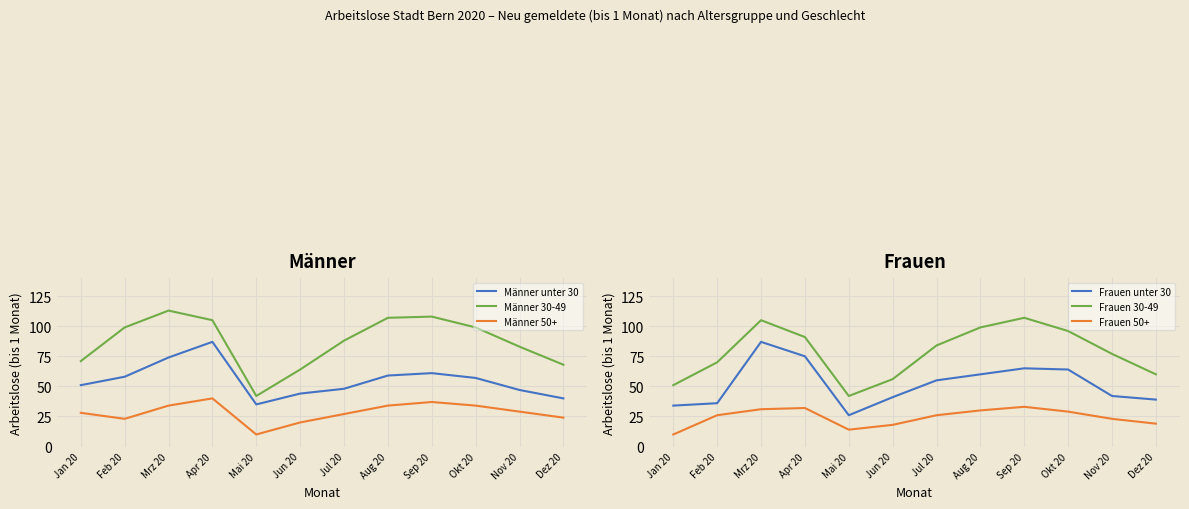

The value of Männer 50+ at Dez 20 is 32. True or false?

False